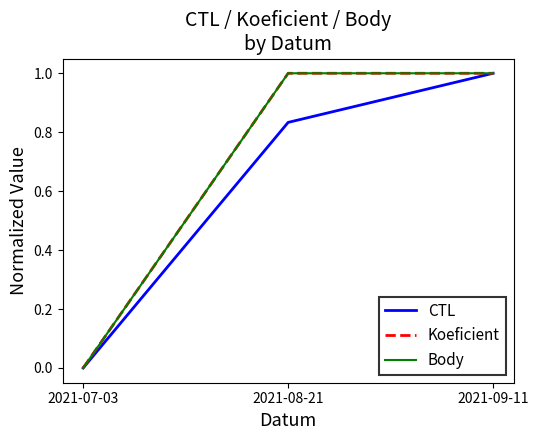

Does the chart have visible grid lines?

No